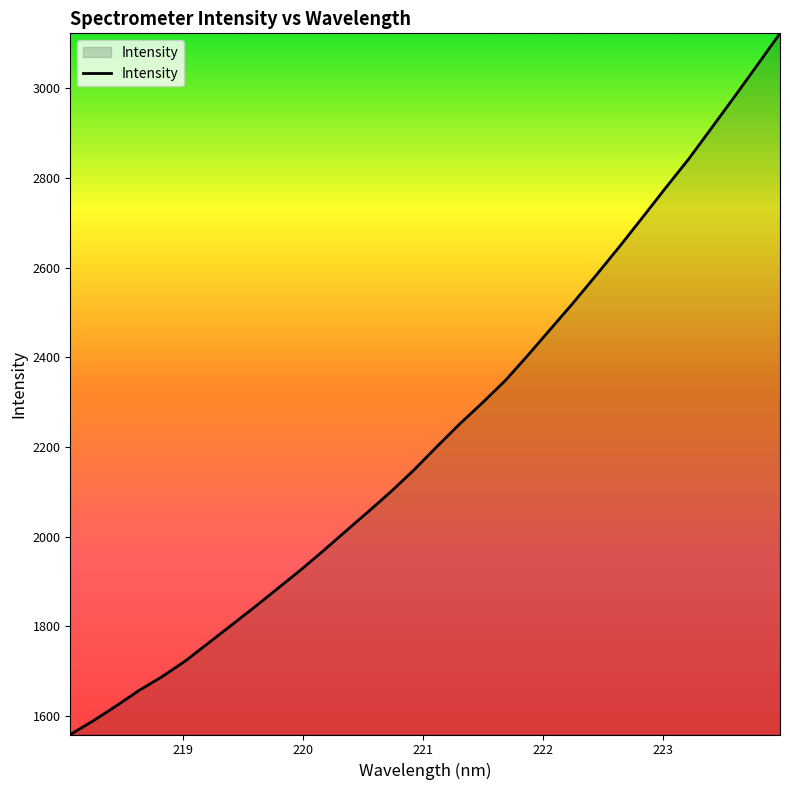

What is the minimum value shown in the chart?

1558.2